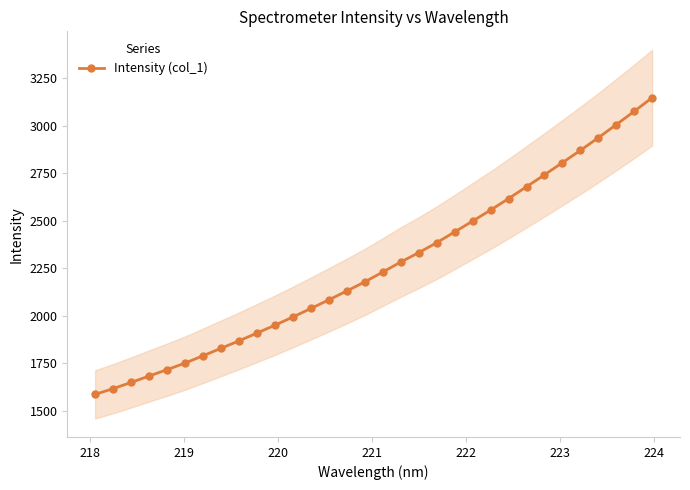

True or false: the data shows 1238.4 at 17.

False